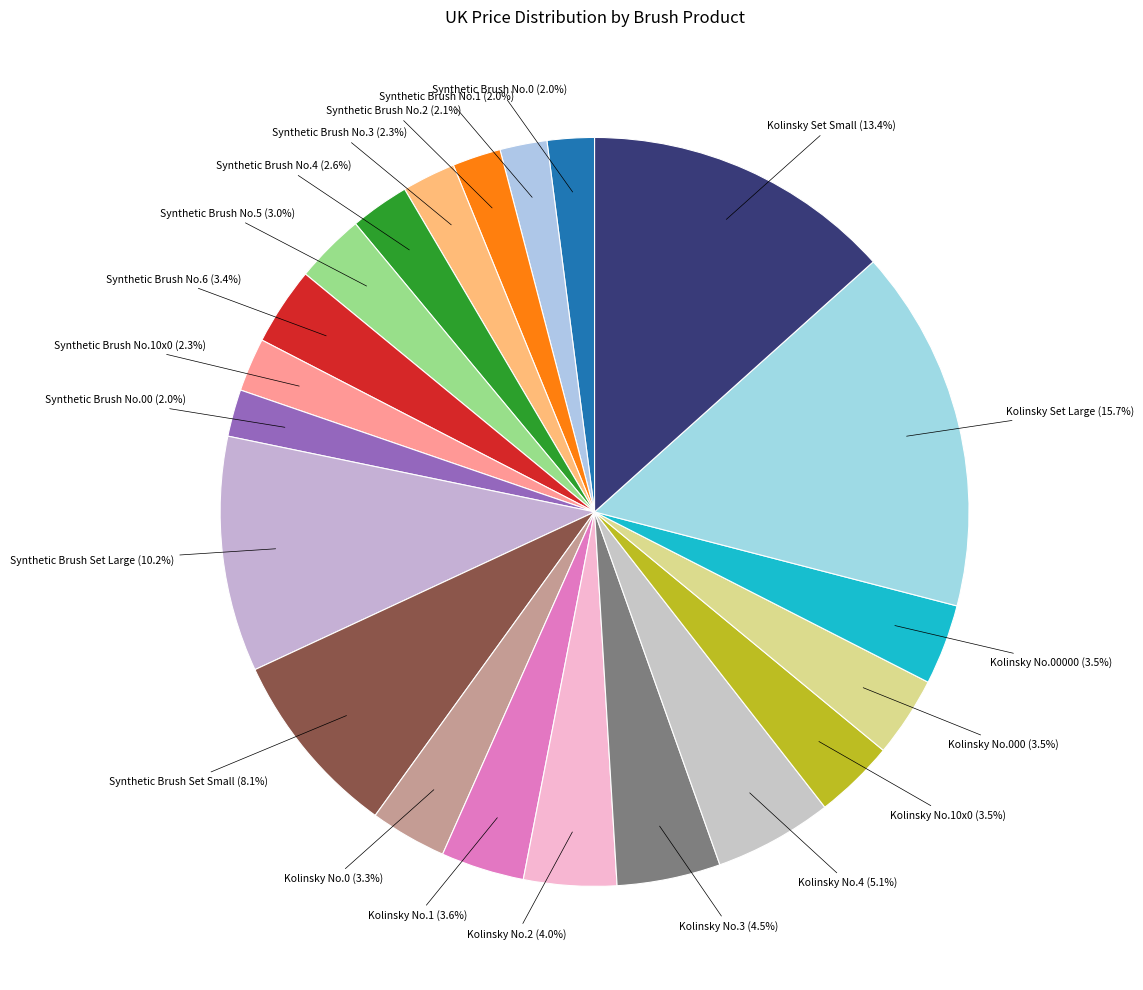

Rank the categories by value from highest to lowest.

Kolinsky Set Large, Kolinsky Set Small, Synthetic Brush Set Large, Synthetic Brush Set Small, Kolinsky No.4, Kolinsky No.3, Kolinsky No.2, Kolinsky No.1, Kolinsky No.10x0, Kolinsky No.000, Kolinsky No.00000, Synthetic Brush No.6, Kolinsky No.0, Synthetic Brush No.5, Synthetic Brush No.4, Synthetic Brush No.3, Synthetic Brush No.10x0, Synthetic Brush No.2, Synthetic Brush No.0, Synthetic Brush No.1, Synthetic Brush No.00